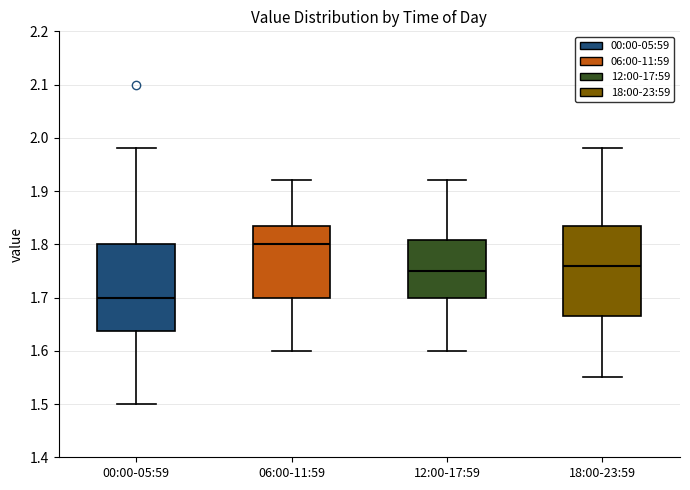

Reading left to right, transcribe this box plot: for each box, give where its median line is, the range the box spans, and where its two whiskers end, as read against the y-axis. The values are not printed on the chart, so give them approximately, as read against the axis.

00:00-05:59: median 1.70, box 1.64 to 1.80, whiskers 1.50 to 1.98
06:00-11:59: median 1.80, box 1.70 to 1.84, whiskers 1.60 to 1.92
12:00-17:59: median 1.75, box 1.70 to 1.81, whiskers 1.60 to 1.92
18:00-23:59: median 1.76, box 1.67 to 1.84, whiskers 1.55 to 1.98